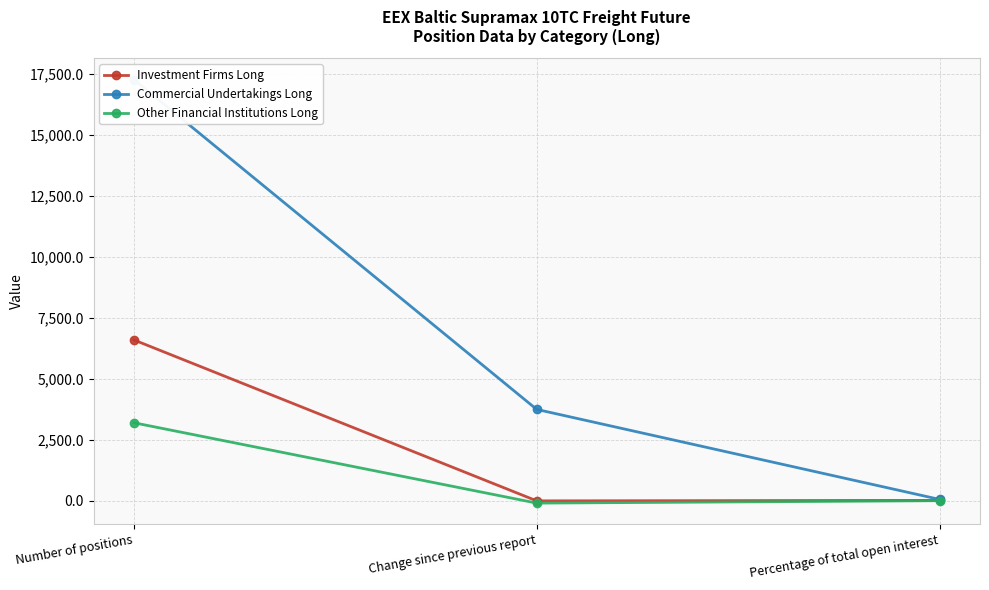

At Percentage of total open interest, list the series in order from smallest to largest.

Other Financial Institutions Long, Investment Firms Long, Commercial Undertakings Long